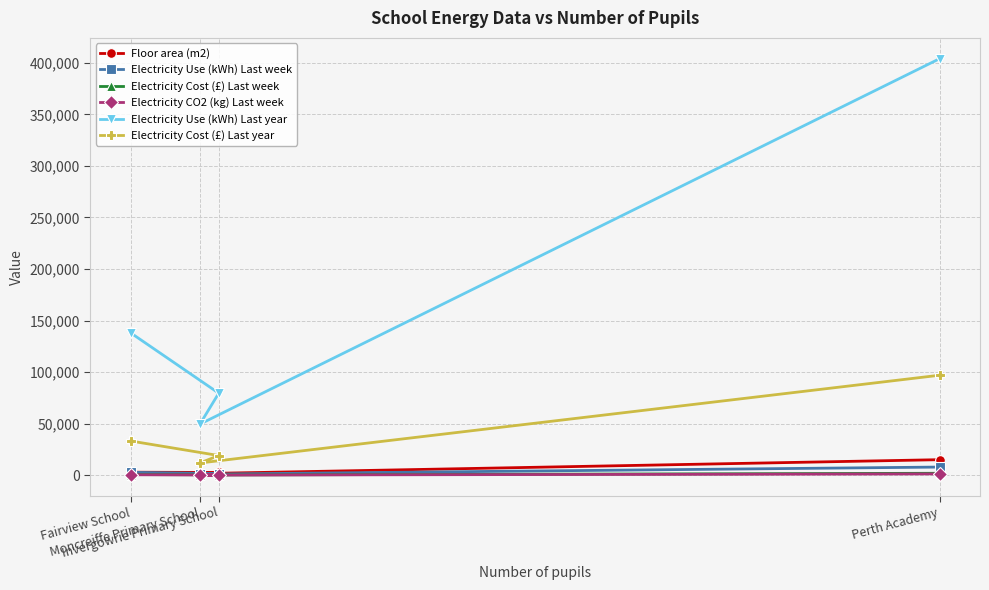

What is the total value across all series at Perth Academy?

527232